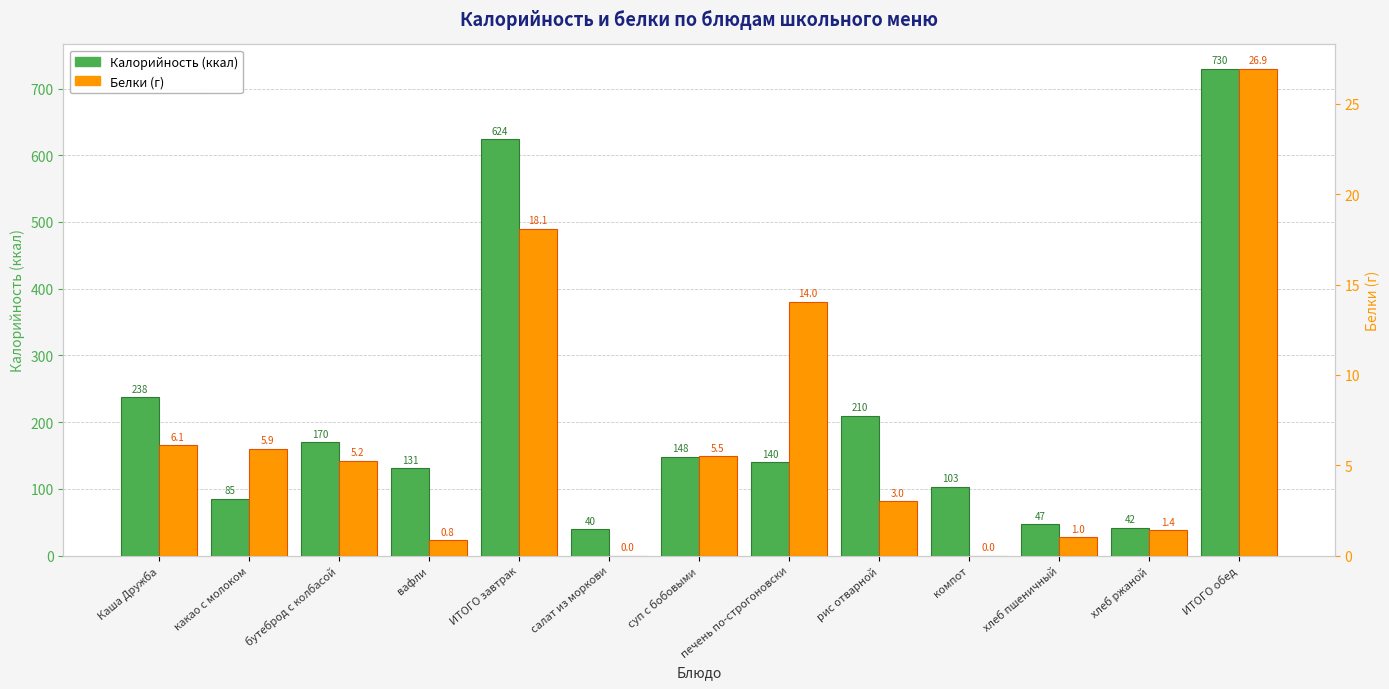

Reading left to right, extract all data points from this chart.

Калорийность: Каша Дружба=237.5	какао с молоком=85.3	бутеброд с колбасой=170.4	вафли=130.8	ИТОГО завтрак=624.0	салат из моркови=39.9	суп с бобовыми=148.3	печень по-строгоновски=139.9	рис отварной=209.7	компот=103.1	хлеб пшеничный=46.8	хлеб ржаной=42.0	ИТОГО обед=729.7
Белки: Каша Дружба=6.1	какао с молоком=5.9	бутеброд с колбасой=5.2	вафли=0.8	ИТОГО завтрак=18.1	салат из моркови=0.0	суп с бобовыми=5.5	печень по-строгоновски=14.0	рис отварной=3.0	компот=0.0	хлеб пшеничный=1.0	хлеб ржаной=1.4	ИТОГО обед=26.9